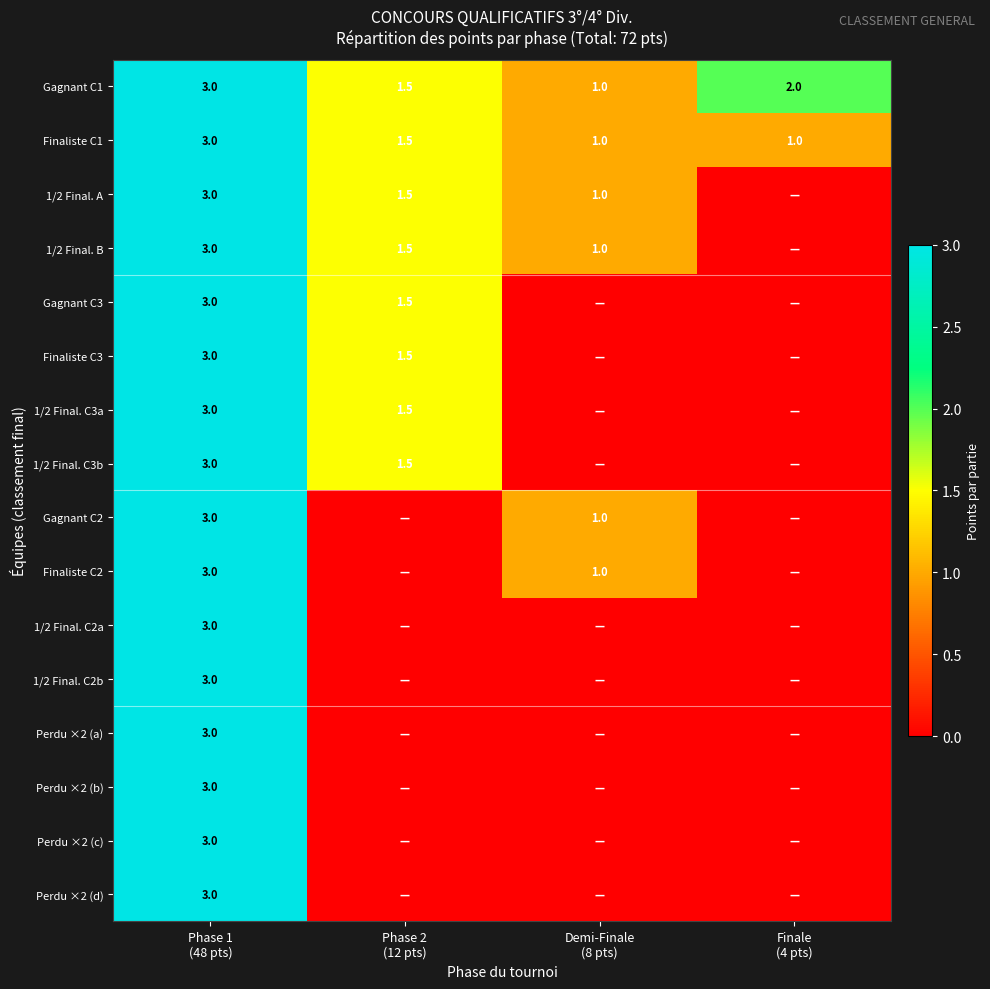

What is the difference between the maximum and minimum values in the Finaliste C1 series?

2.0